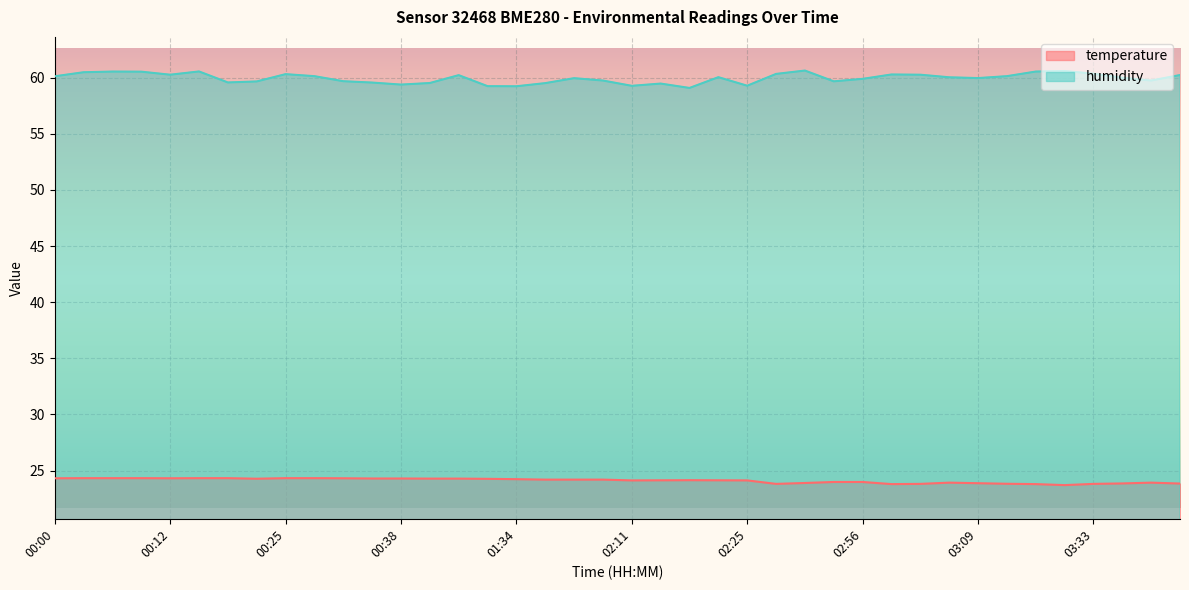

At which category is the sum across all series the highest?

00:16